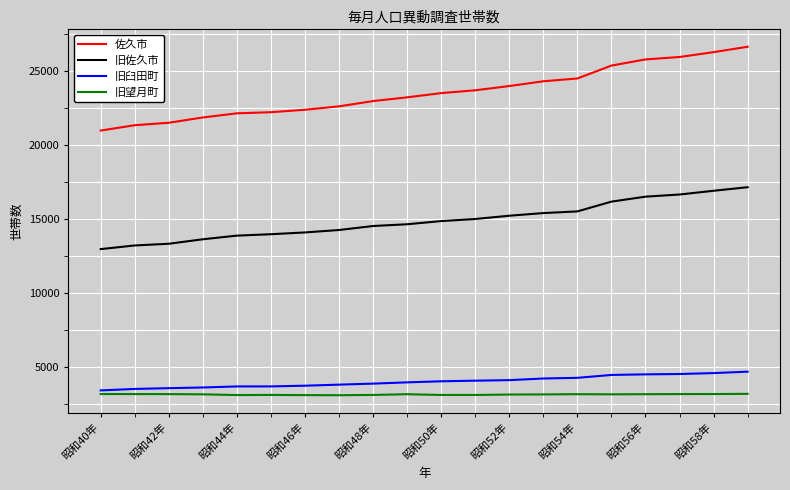

Which series has the largest total across all categories?

佐久市